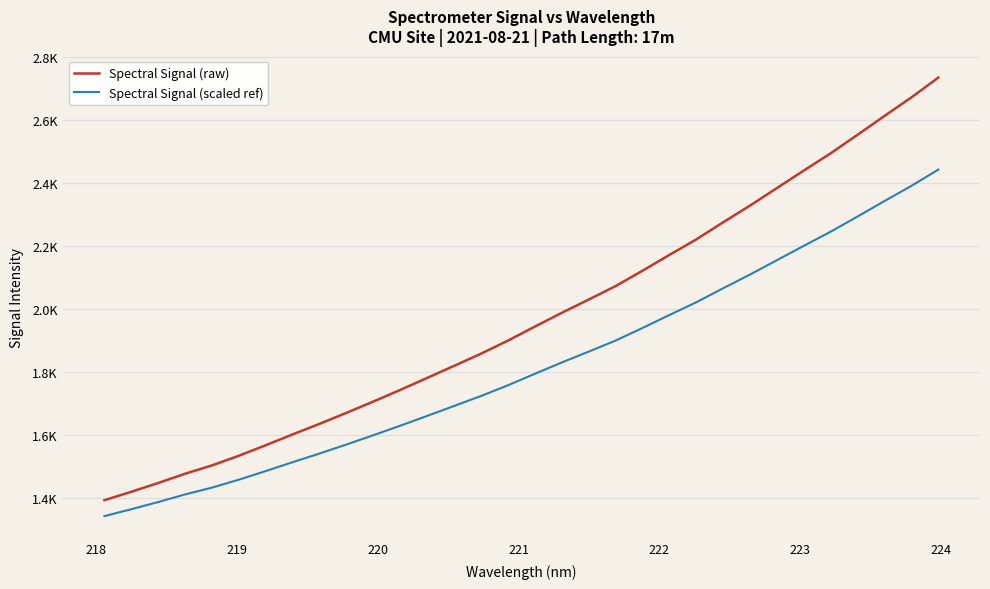

What are all the series names shown in the legend?

Spectral Signal (raw), Spectral Signal (scaled ref)